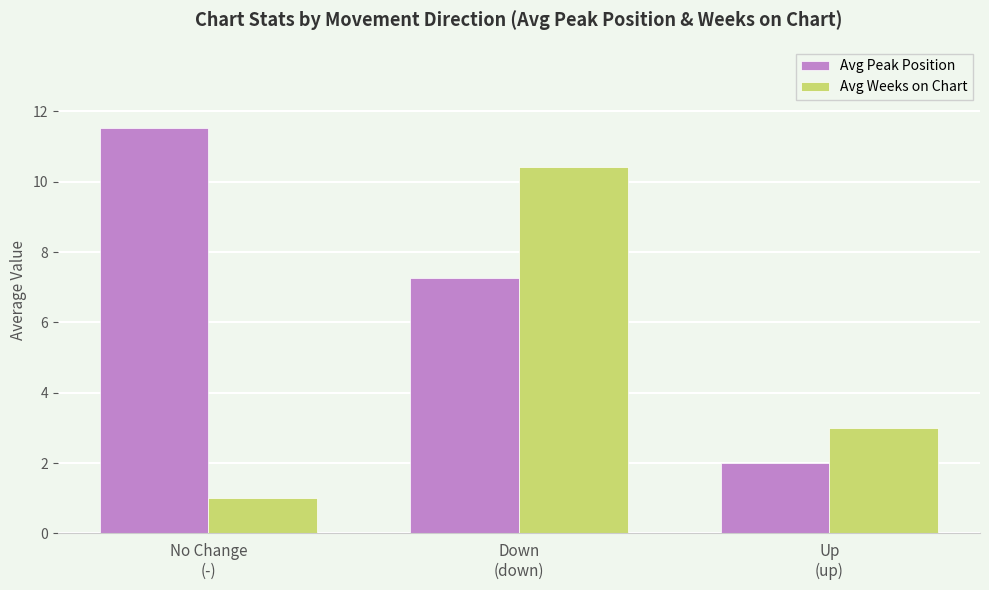

Which series changed the most between No Change
(-) and Up
(up)?

Avg Peak Position